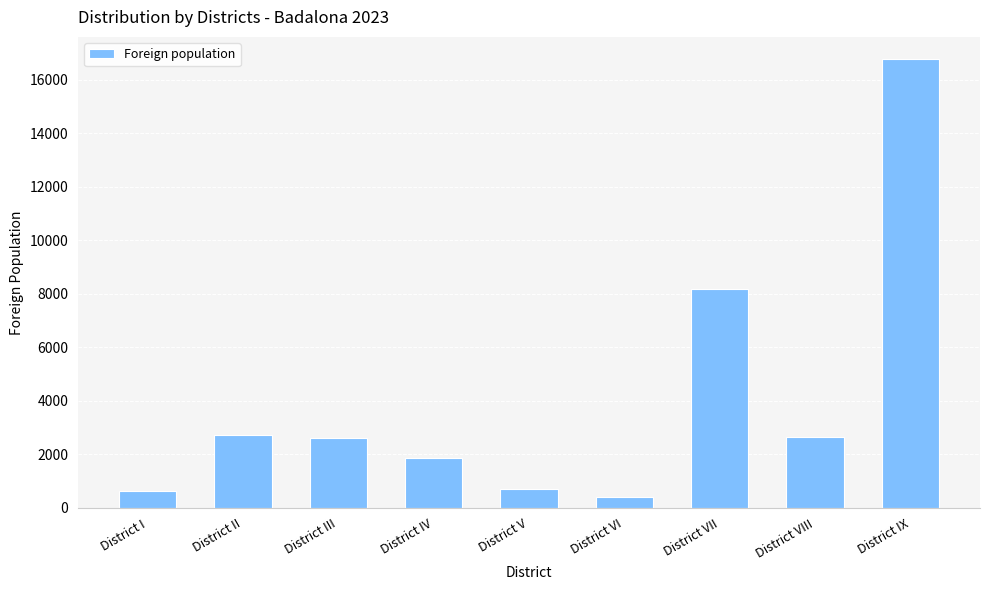

What is the maximum value shown in the chart?

16756